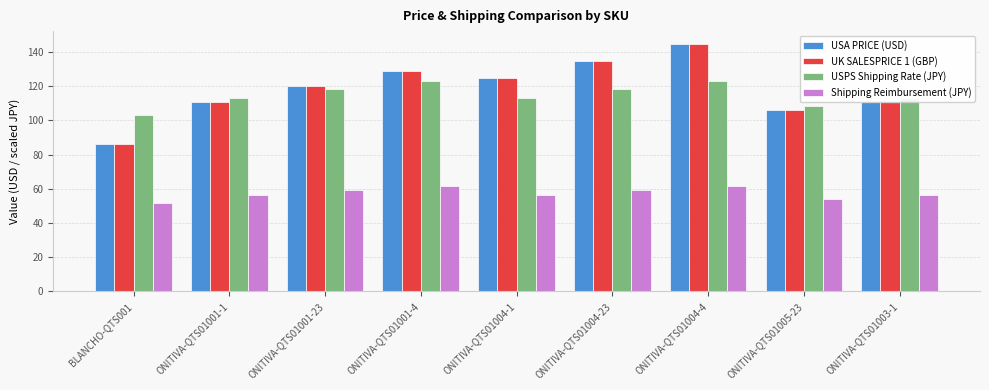

What are all the series names shown in the legend?

USA PRICE (USD), UK SALESPRICE 1 (GBP), USPS Shipping Rate (JPY), Shipping Reimbursement (JPY)